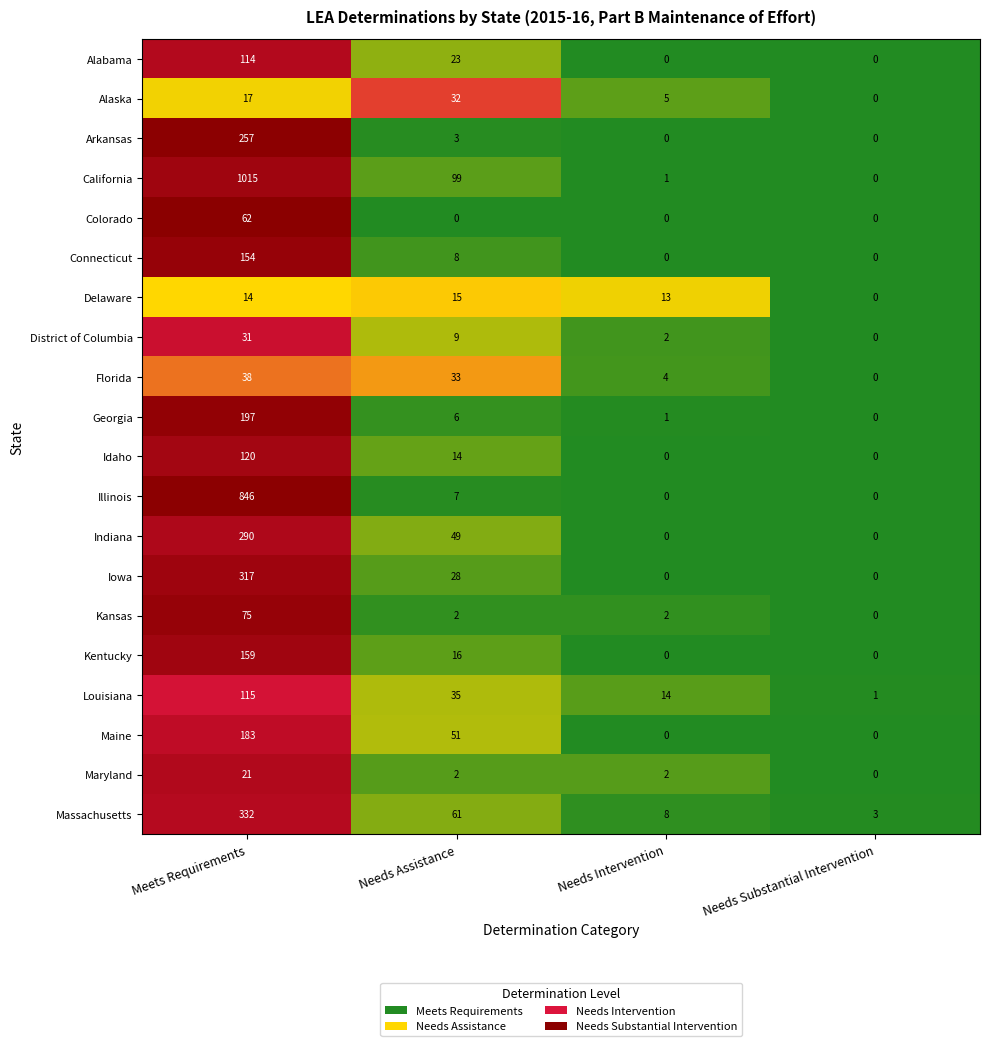

Which category has the highest value across all series?

Meets Requirements